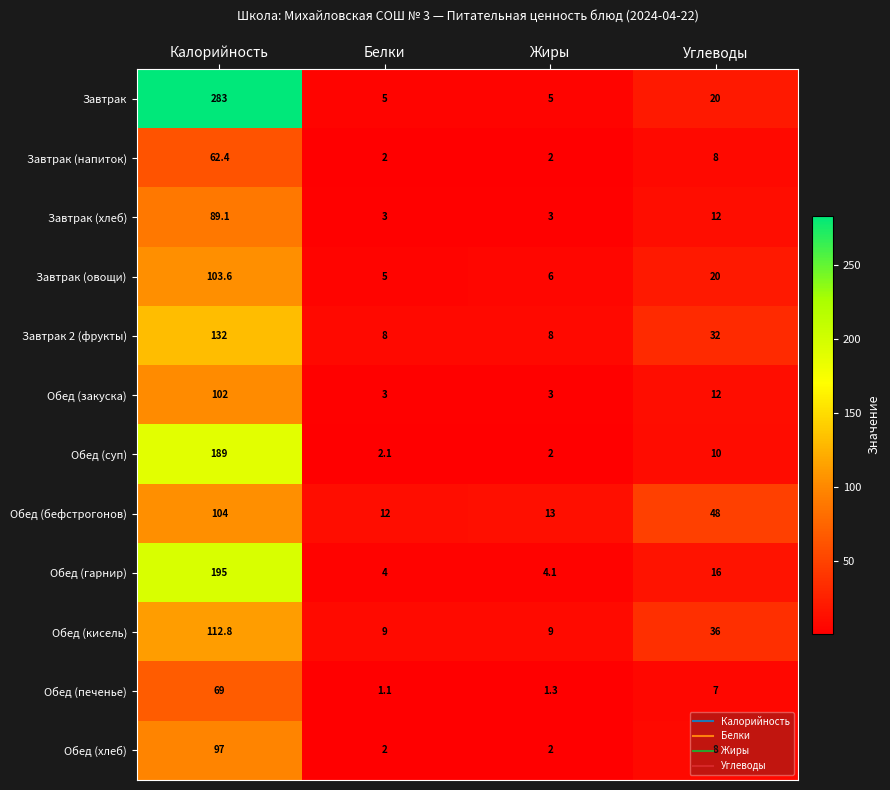

The value of Завтрак 2 (фрукты) at Жиры is 4.7. True or false?

False